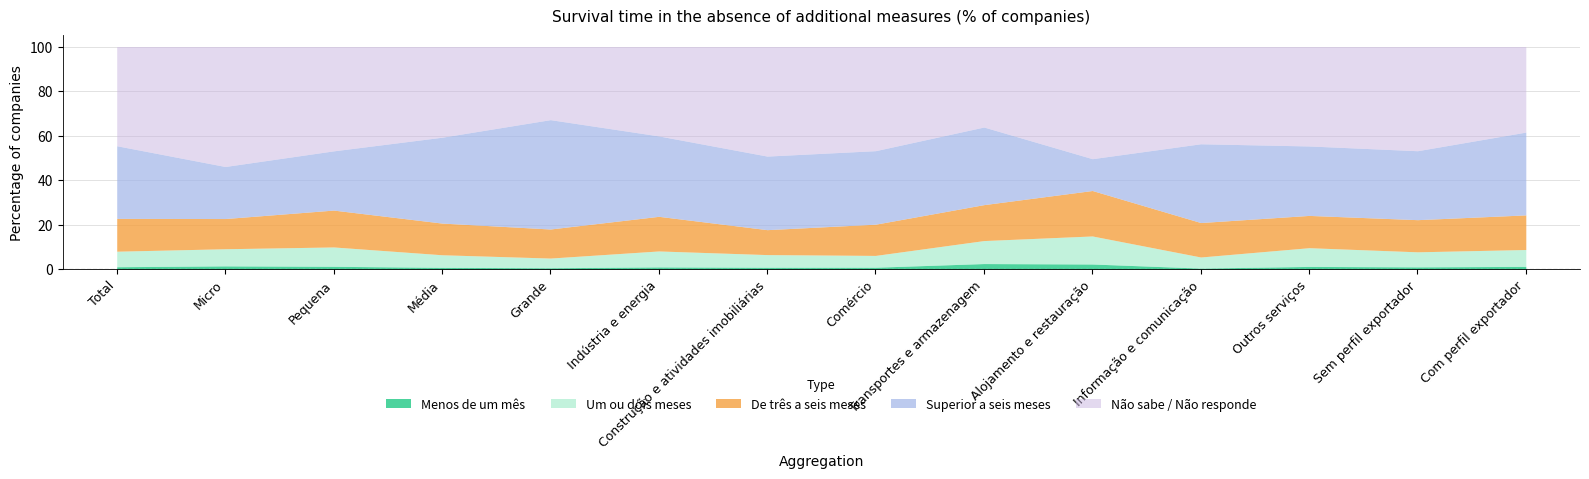

What is the minimum value for Menos de um mês?

0.6